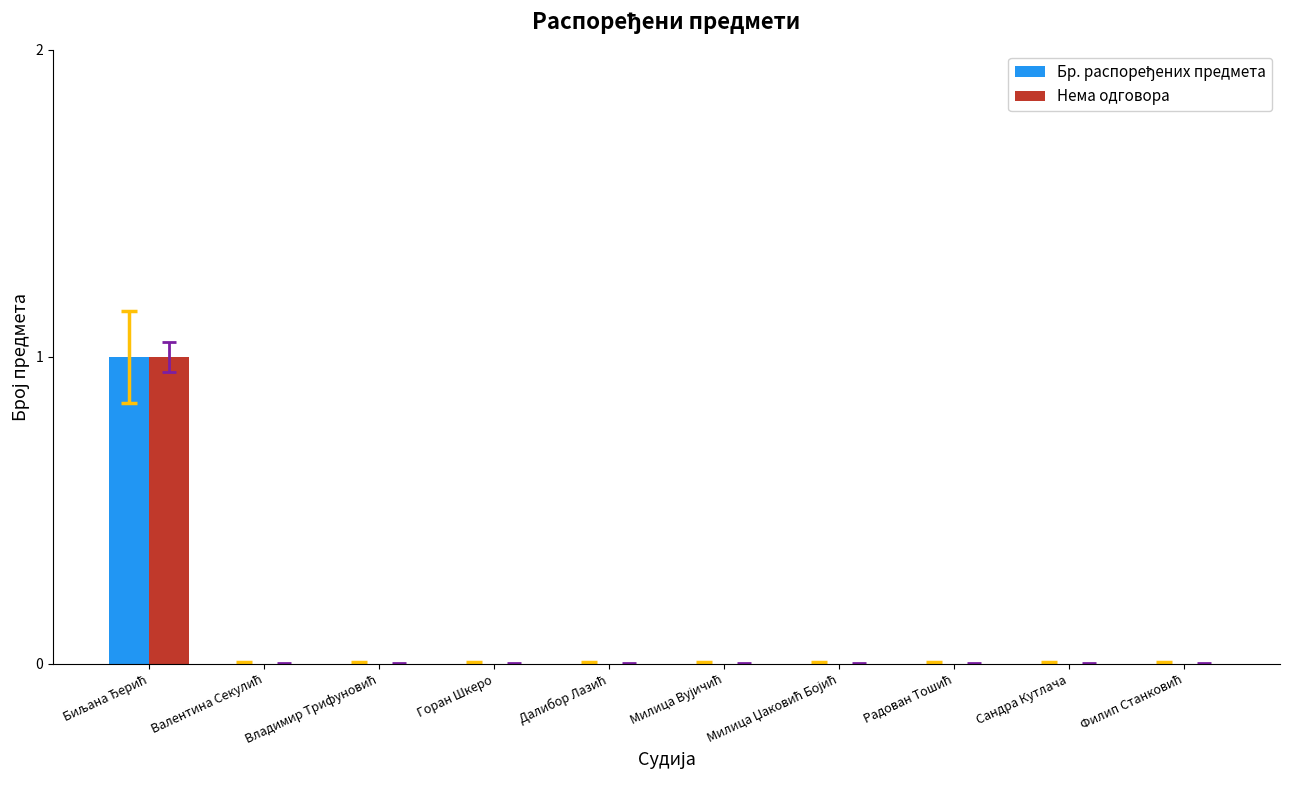

Is the value of Нема одговора at Валентина Секулић greater than the value of Бр. распоређених предмета at Милица Вујичић?

No